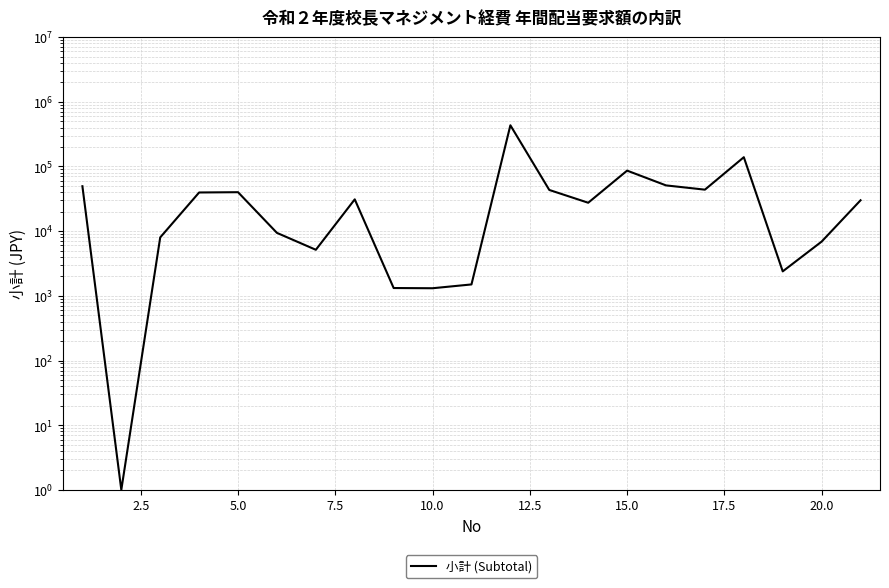

What is the minimum value shown in the chart?

1